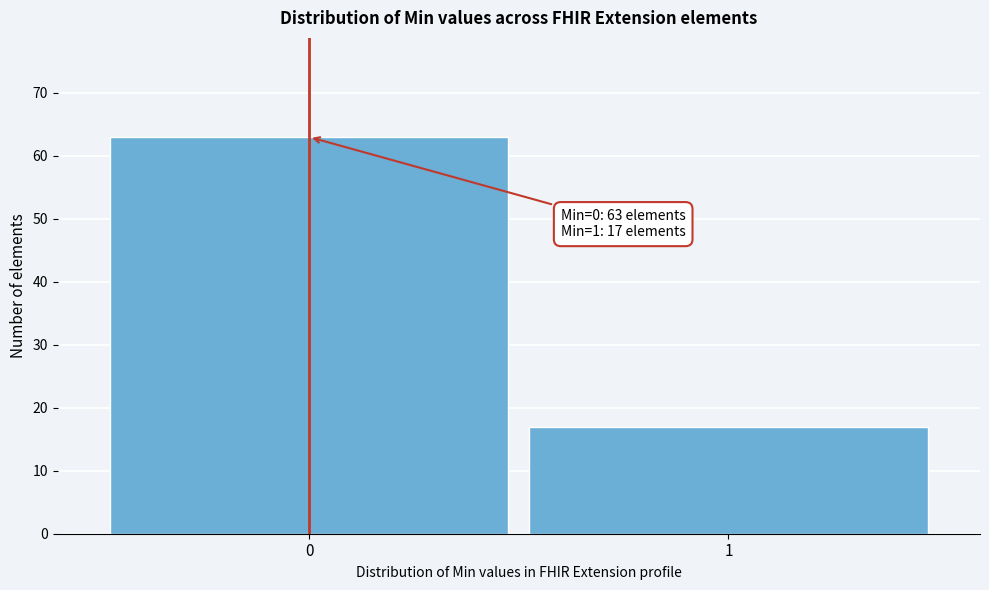

Reading left to right, what are all the values shown in this chart?

63	17